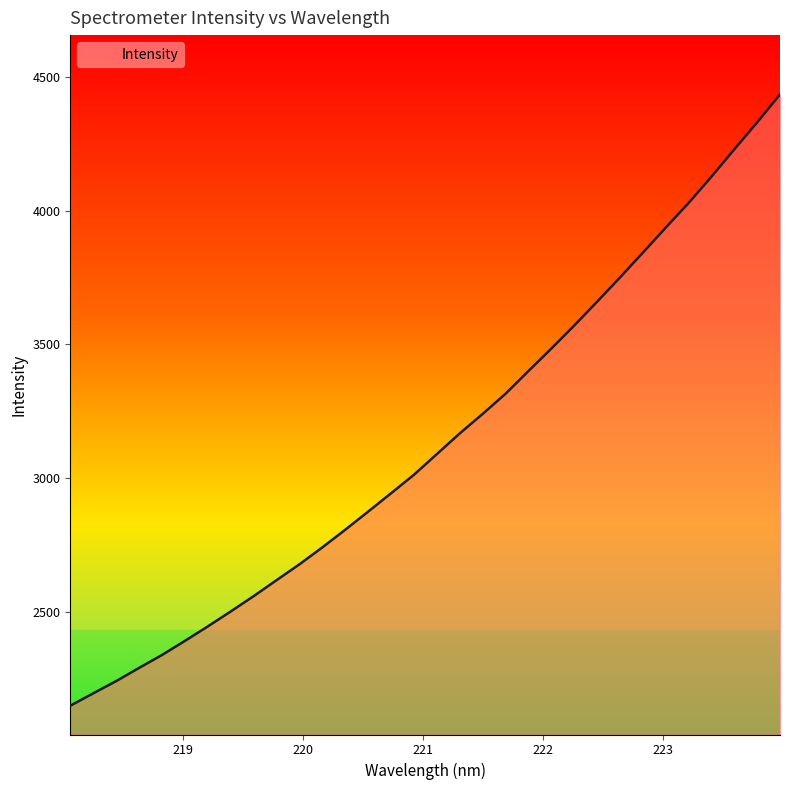

What is the difference between the maximum and minimum values?

2282.3